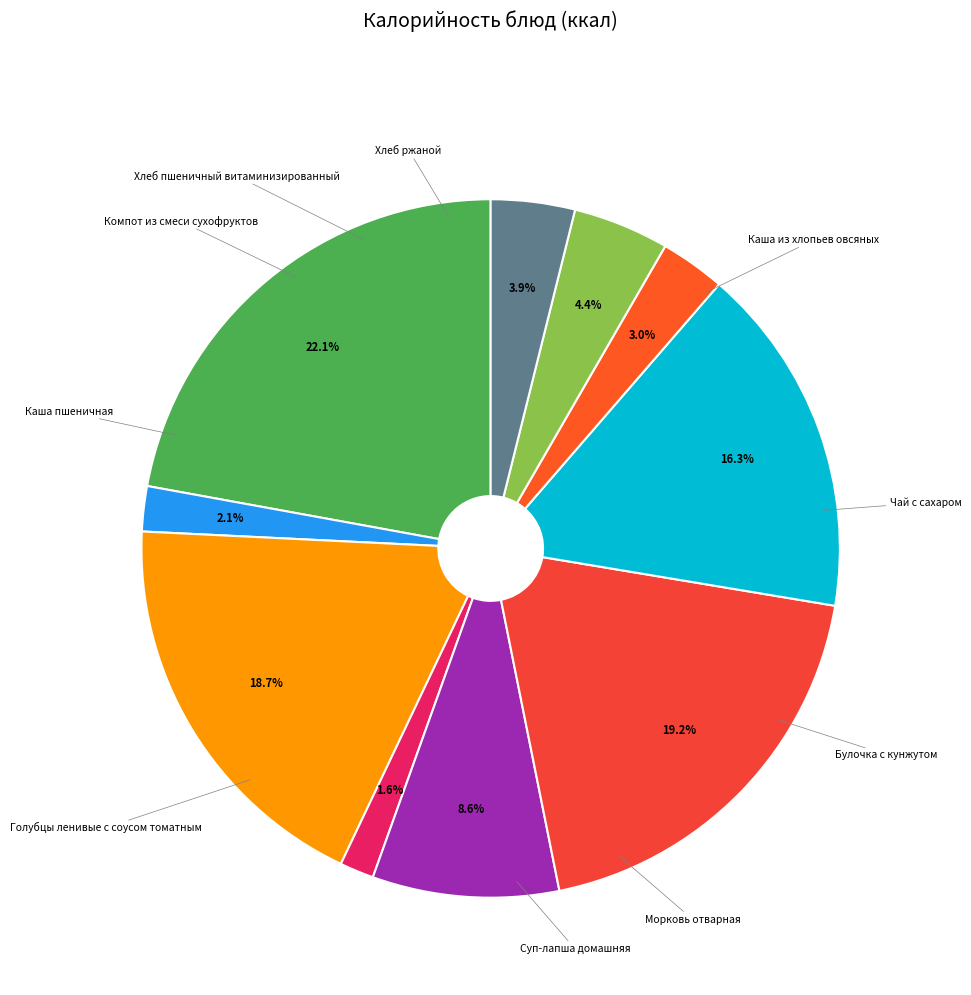

True or false: Каша пшеничная accounts for 5% of the total.

False